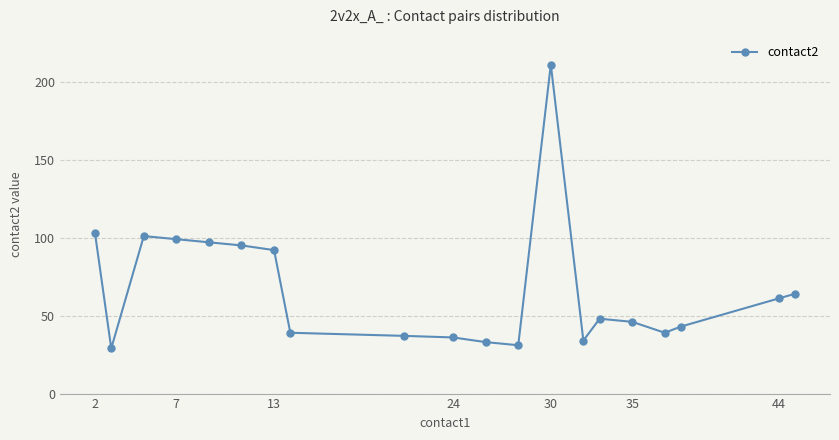

Is this an area chart (filled region under the line)?

No